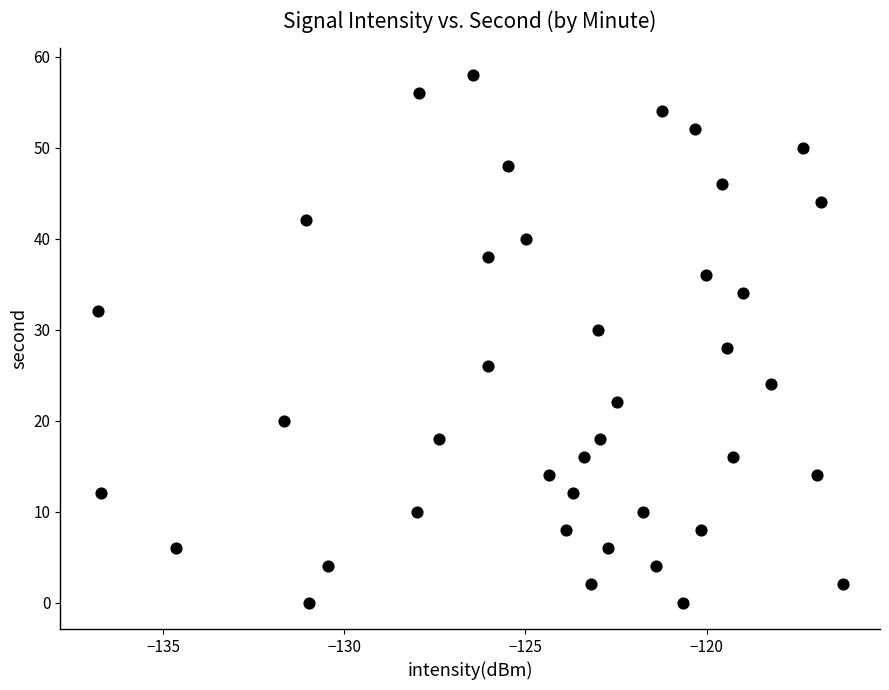

How many points are shown in the scatter plot?

40